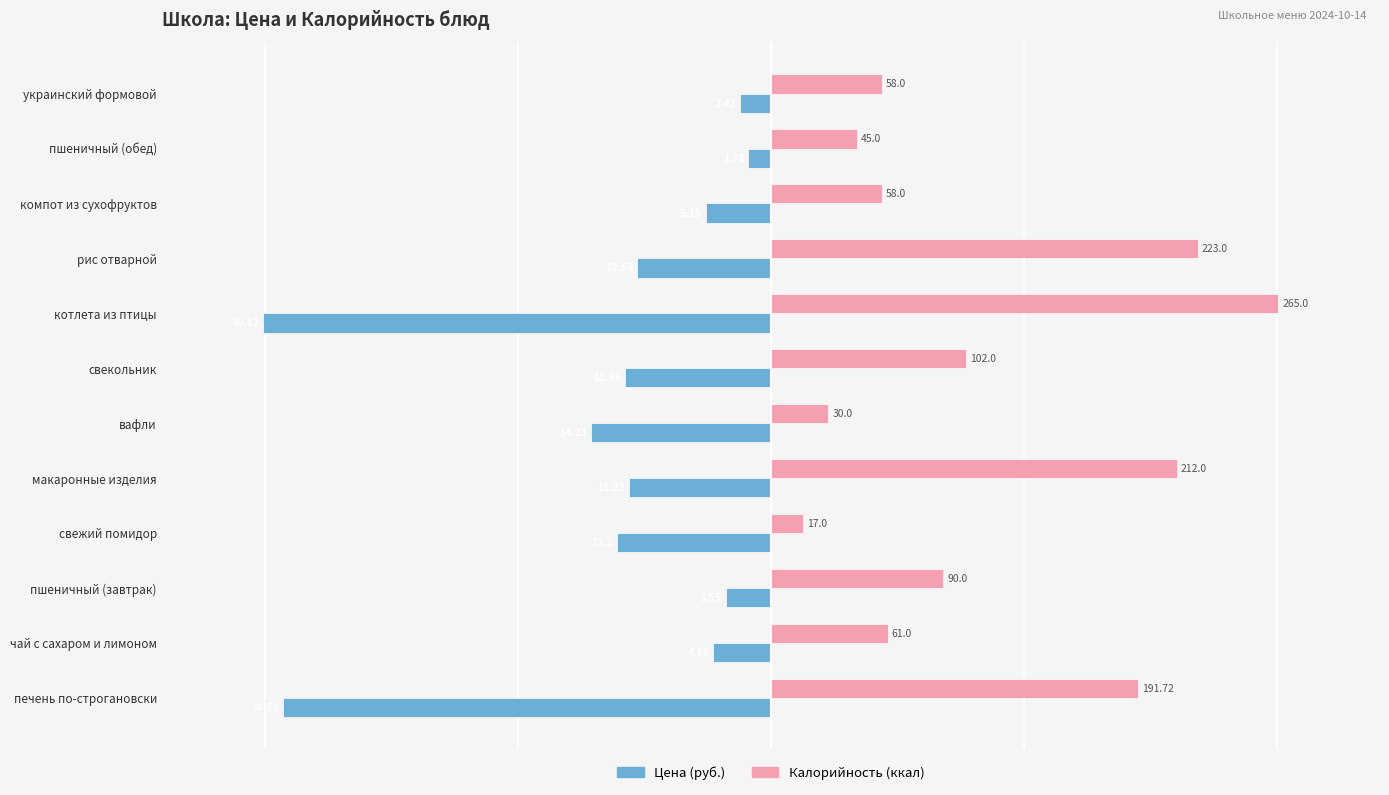

What are all the series names shown in the legend?

Цена (руб.), Калорийность (ккал)